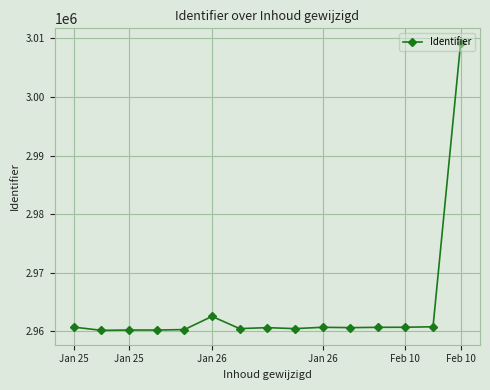

True or false: the data has more than 0 interior local peaks.

True